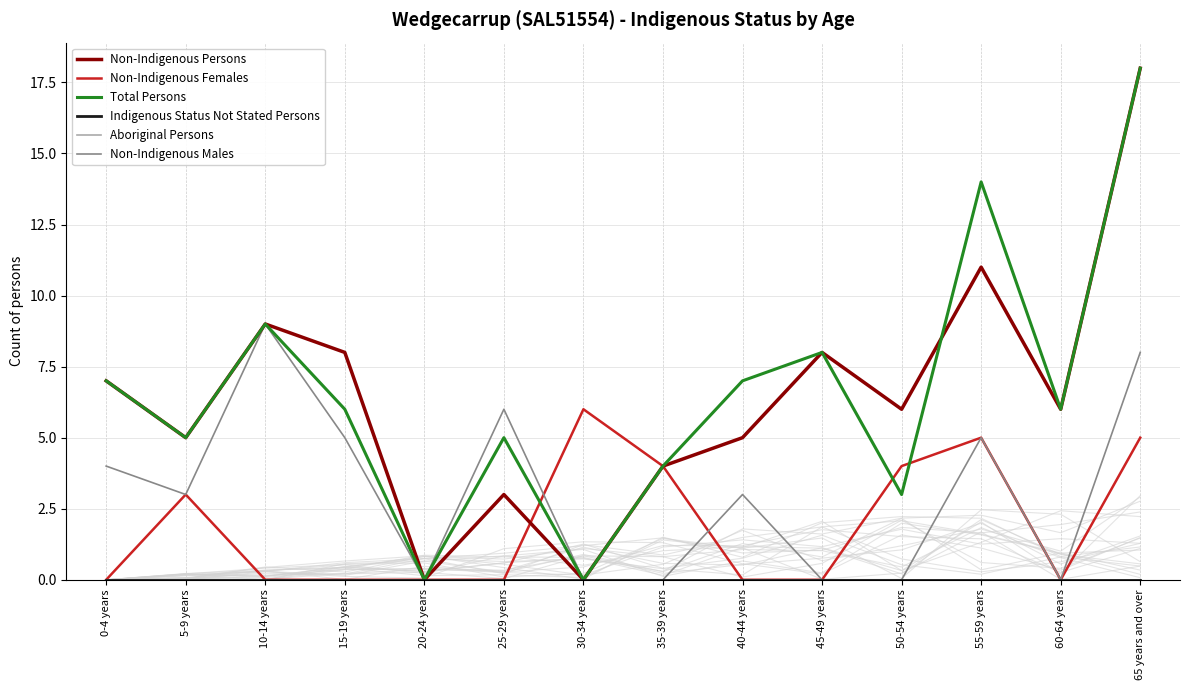

At how many categories does at least one series exceed 0?

13